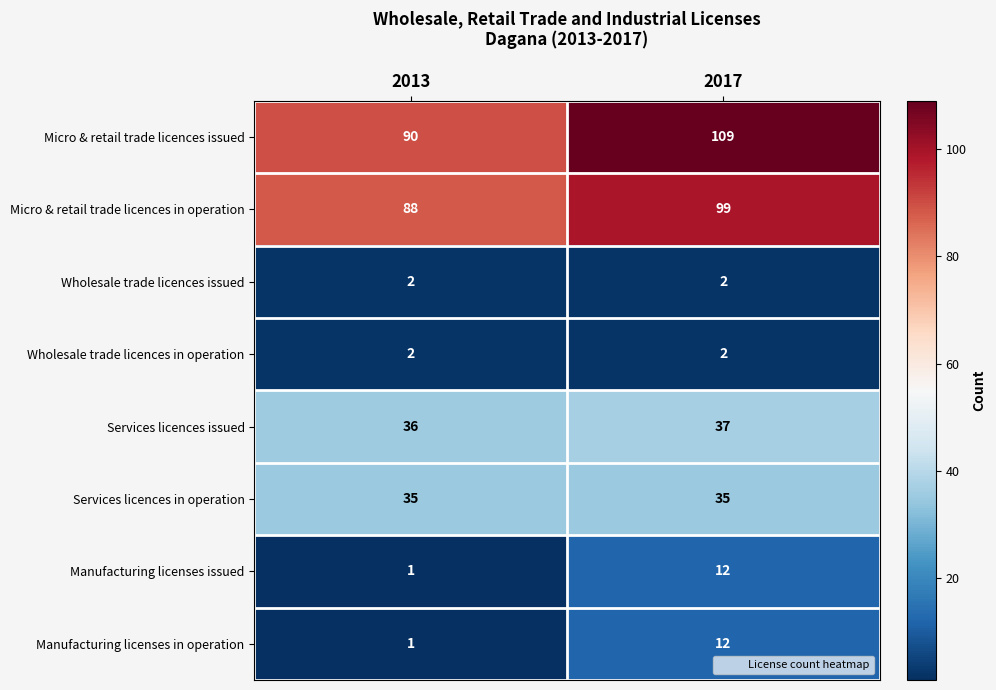

How many series are shown in this chart?

8